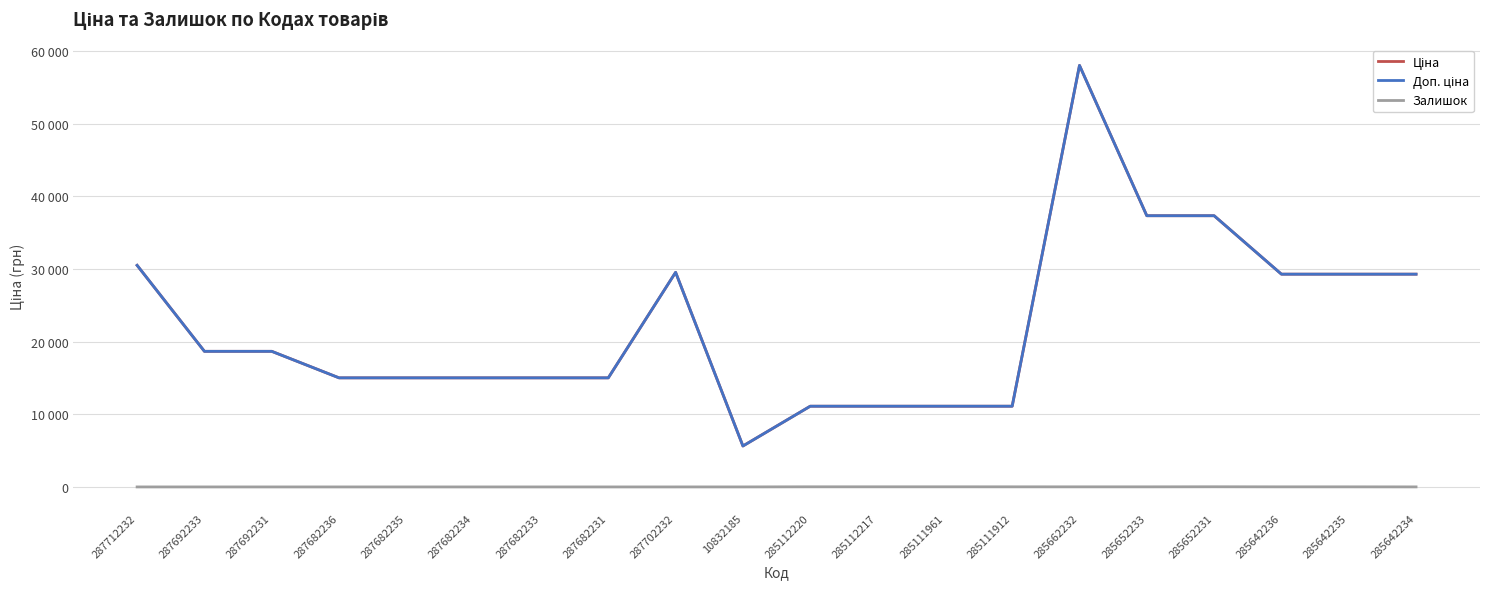

Is this an area chart (filled region under the line)?

No